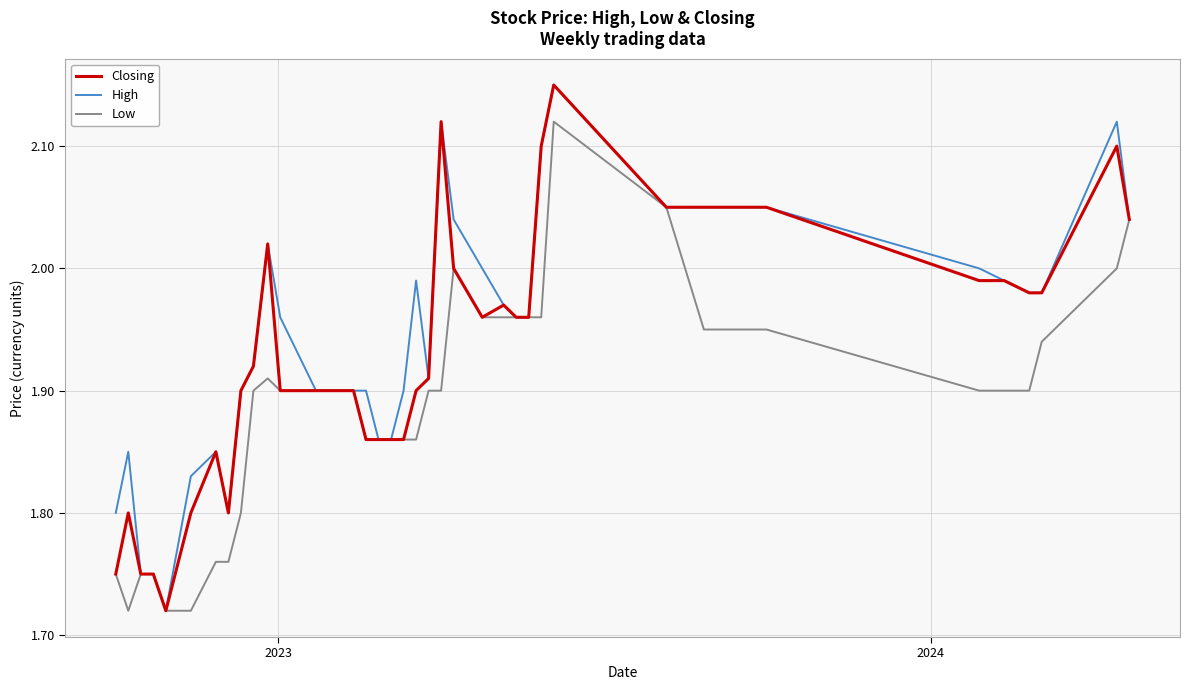

What are all the series names shown in the legend?

Closing, High, Low